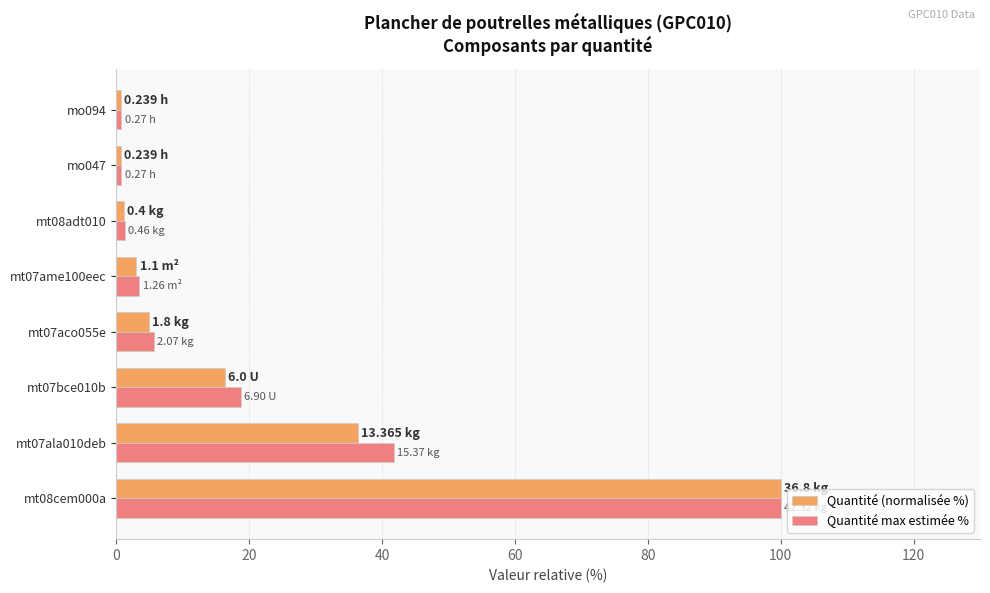

What is the average value of the Quantité max estimée % series?

21.5